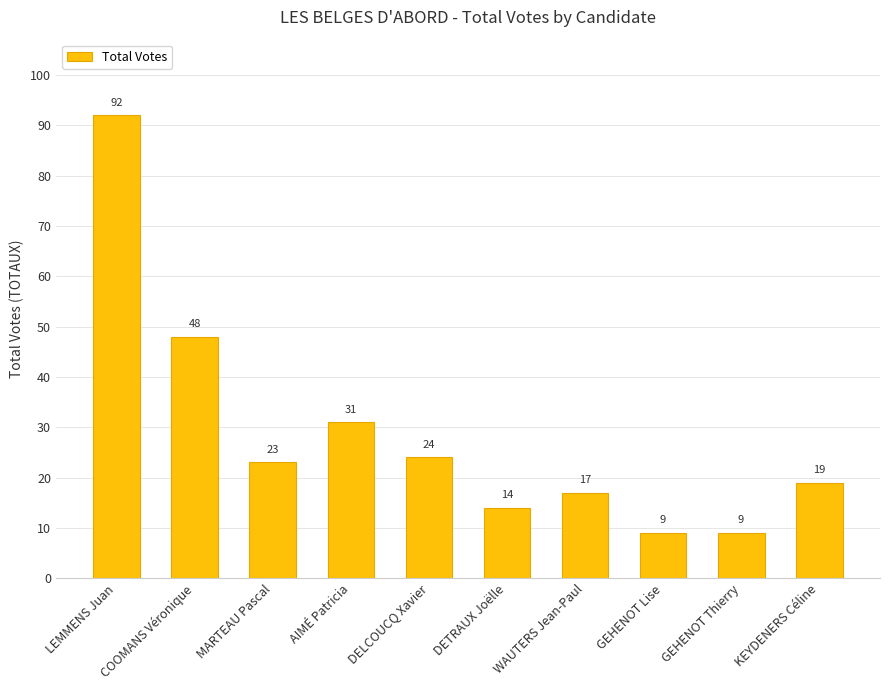

What is the ratio of the value at MARTEAU Pascal to the value at GEHENOT Lise?

2.6